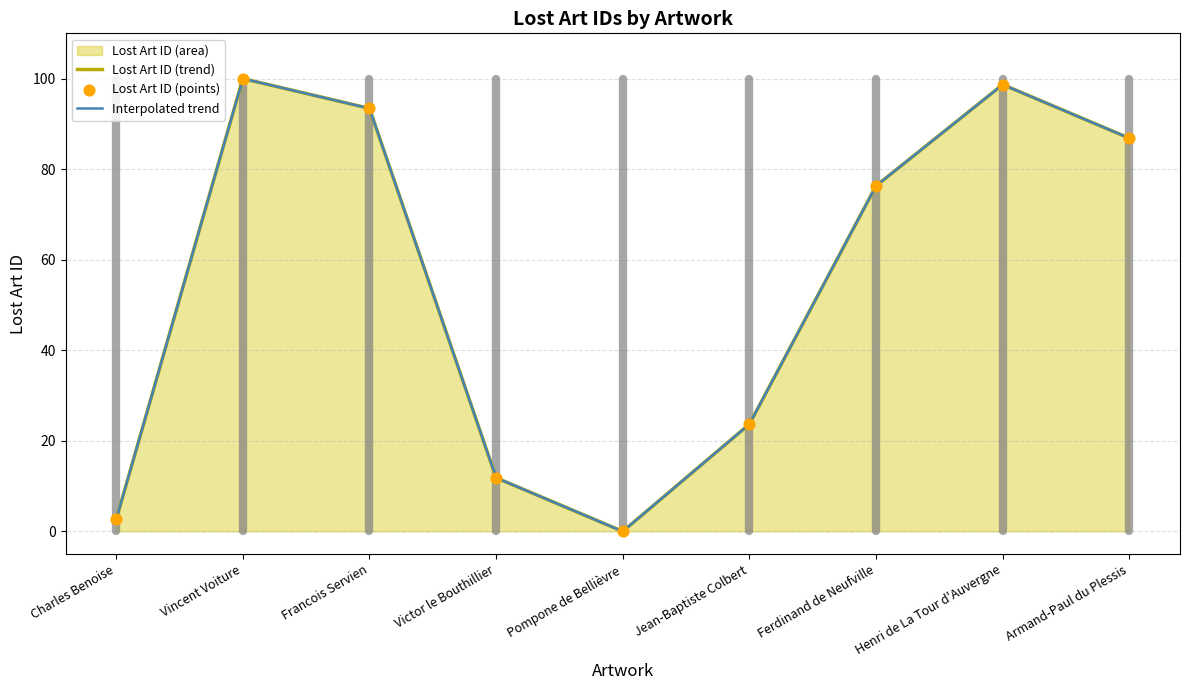

Which has a higher value, Ferdinand de Neufville or Henri de La Tour d'Auvergne?

Henri de La Tour d'Auvergne